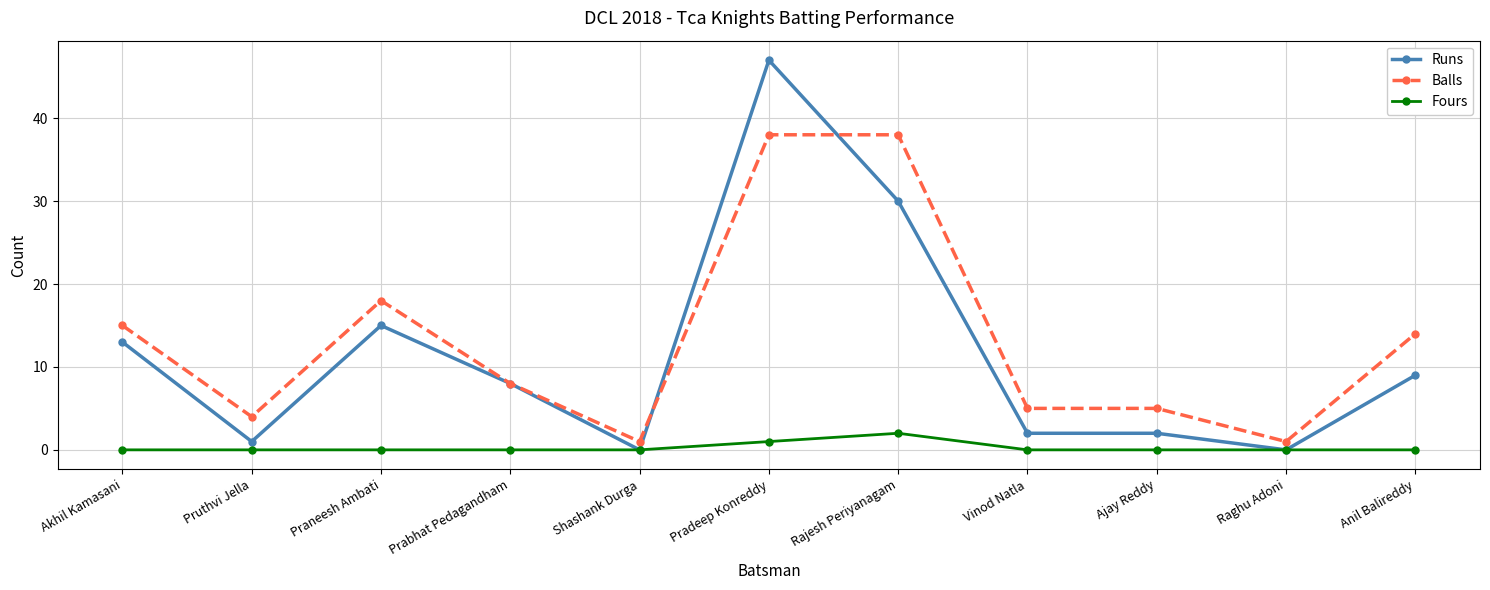

Which series changed the most between Pradeep Konreddy and Anil Balireddy?

Runs